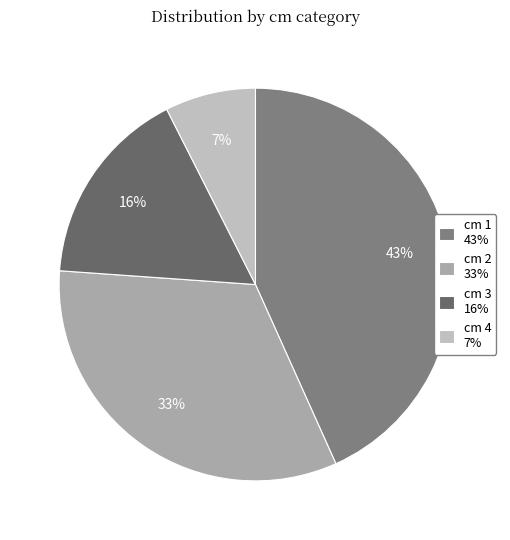

Count the number of slices in the pie.

4